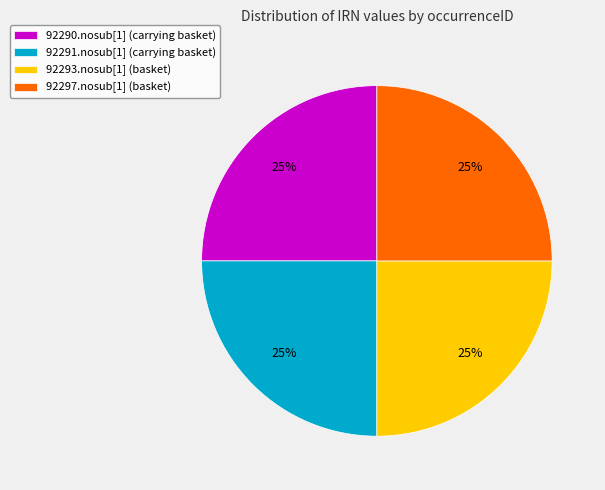

To the nearest percent, what is the combined percentage of 92293.nosub[1] (basket) and 92297.nosub[1] (basket)?

50%